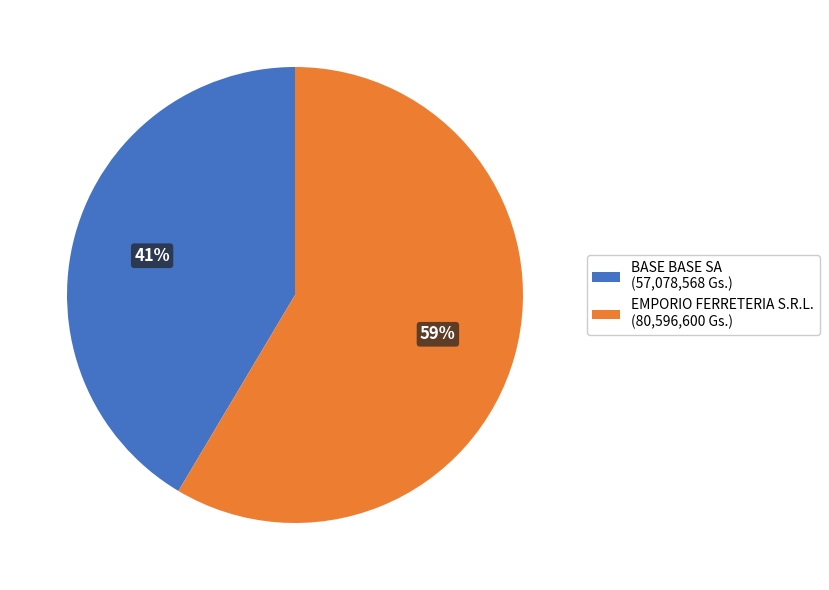

To the nearest percent, what portion does BASE BASE SA represent?

41%